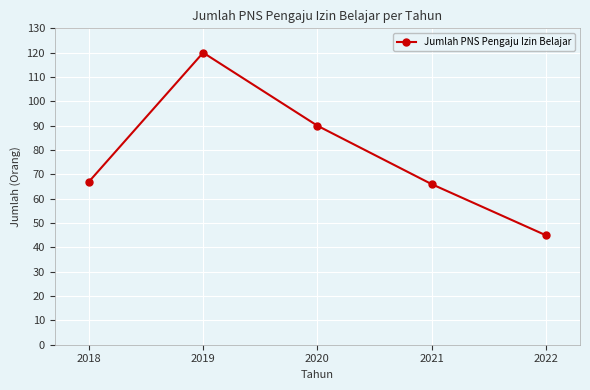

How many series are shown in this chart?

1